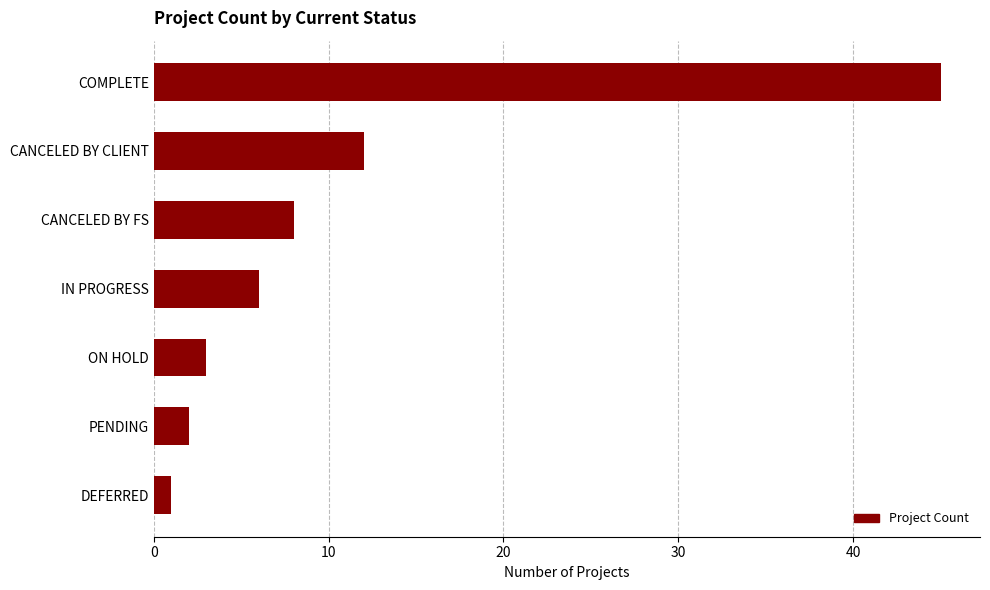

What is the label of the 5th bar from the top?

ON HOLD